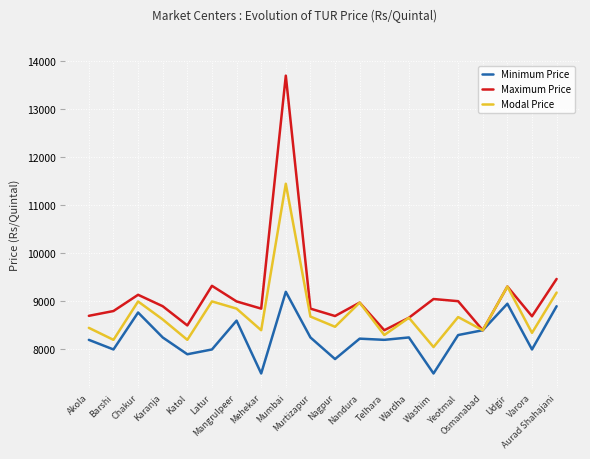

List the series in order of their peak value, lowest first.

Minimum Price, Modal Price, Maximum Price